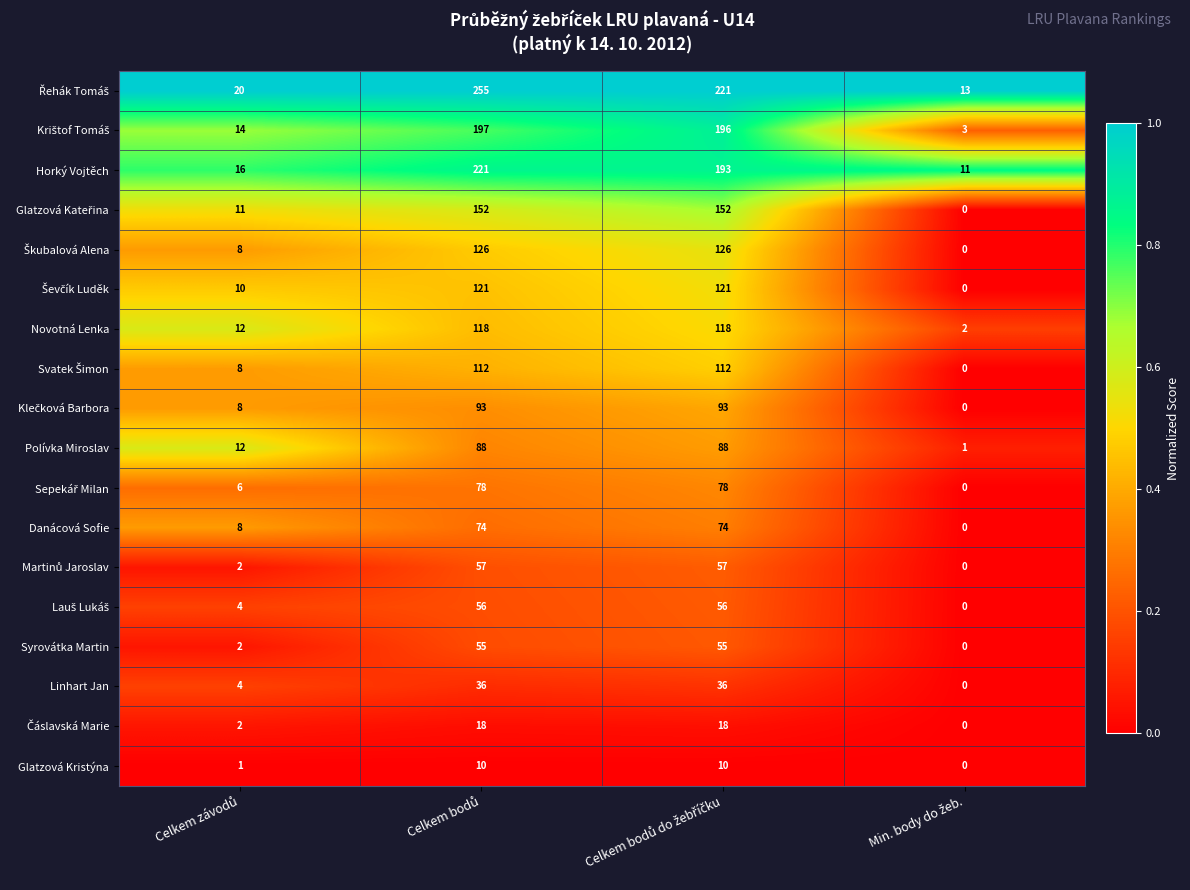

What is the sum of all Glatzová Kristýna values?

21